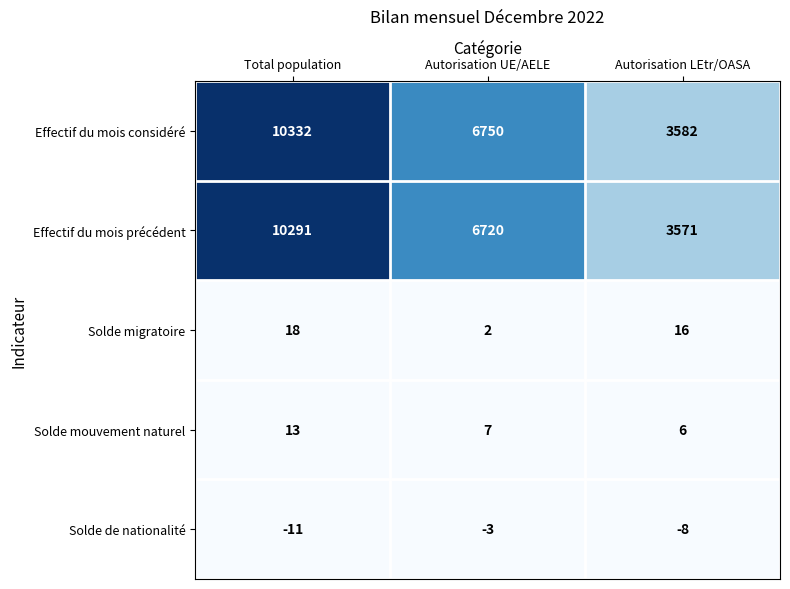

Reading right to left, list all the values displayed in this chart.

Effectif du mois considéré: Autorisation LEtr/OASA=3582	Autorisation UE/AELE=6750	Total population=10332
Effectif du mois précédent: Autorisation LEtr/OASA=3571	Autorisation UE/AELE=6720	Total population=10291
Solde migratoire: Autorisation LEtr/OASA=16	Autorisation UE/AELE=2	Total population=18
Solde mouvement naturel: Autorisation LEtr/OASA=6	Autorisation UE/AELE=7	Total population=13
Solde de nationalité: Autorisation LEtr/OASA=-8	Autorisation UE/AELE=-3	Total population=-11